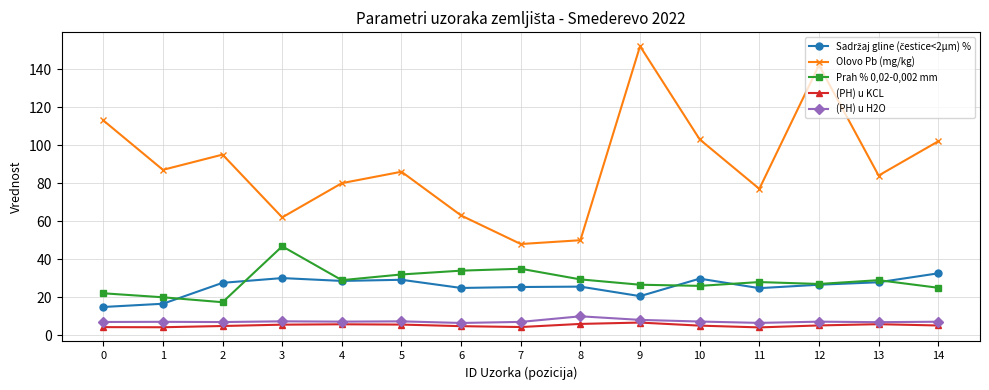

What is the difference between the highest and lowest values at 10?

97.9